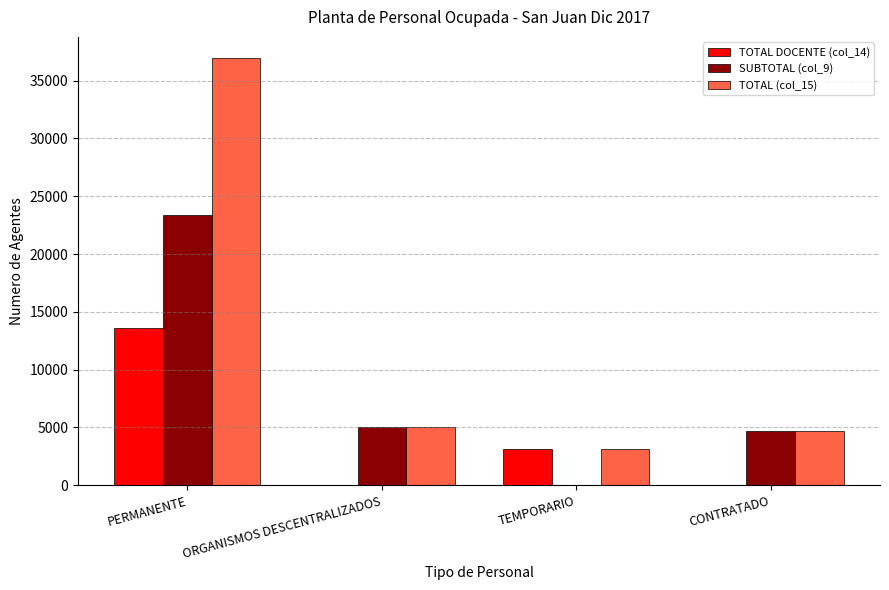

At which category is the sum across all series the highest?

PERMANENTE